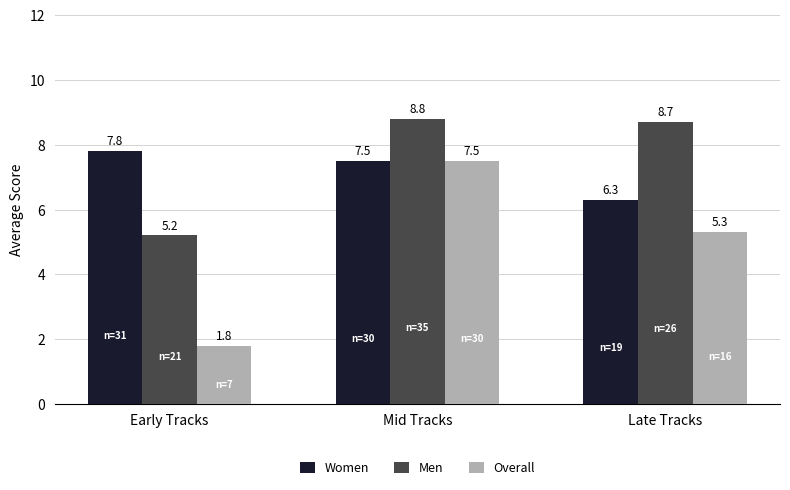

Reading left to right, list all the values displayed in this chart.

Women: 7.8	7.5	6.3
Men: 5.2	8.8	8.7
Overall: 1.8	7.5	5.3